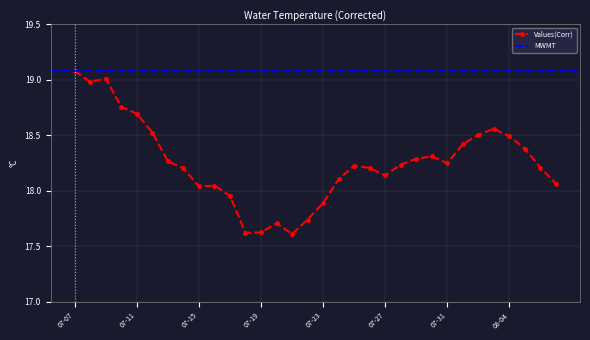

What is the difference between the values at 2011-07-24 and 2011-07-26?

0.1